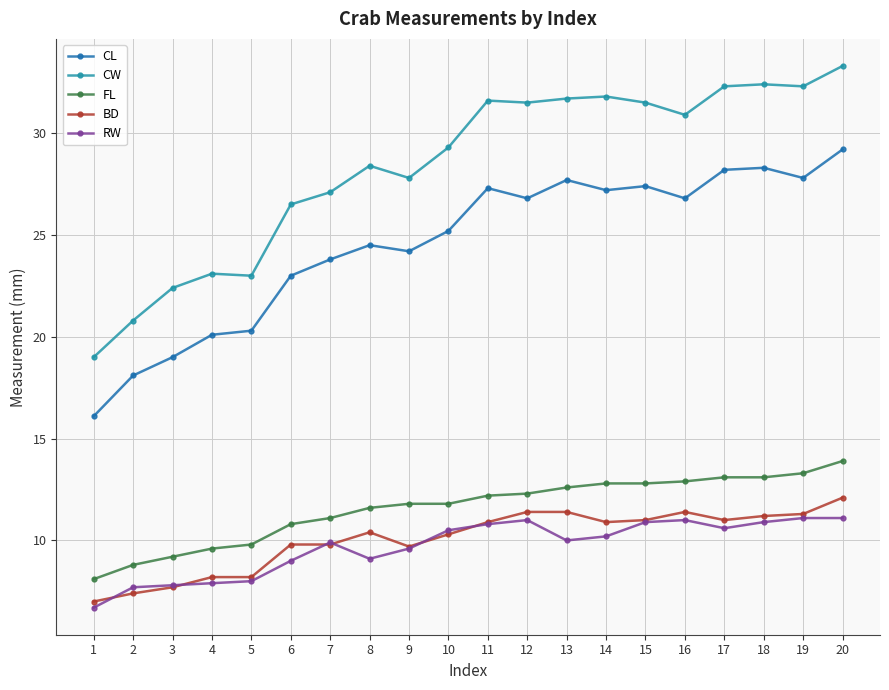

Is it true that RW equals 11.1 at 20?

True